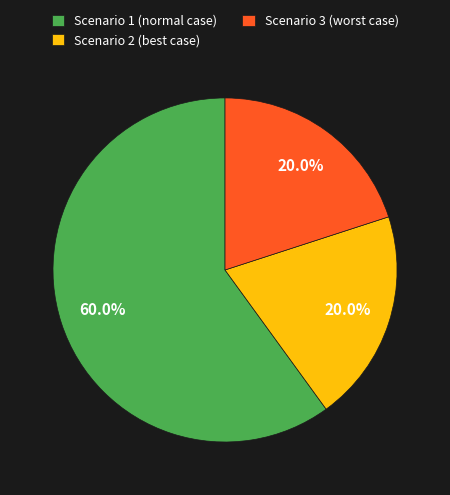

To the nearest percent, what is the average slice percentage?

33%